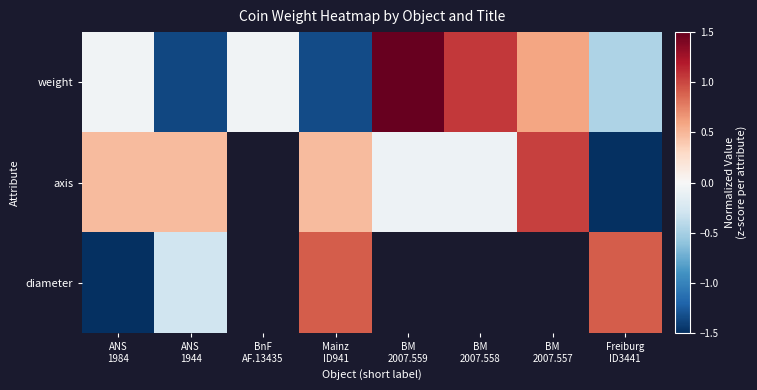

How many categories are shown in the chart?

8